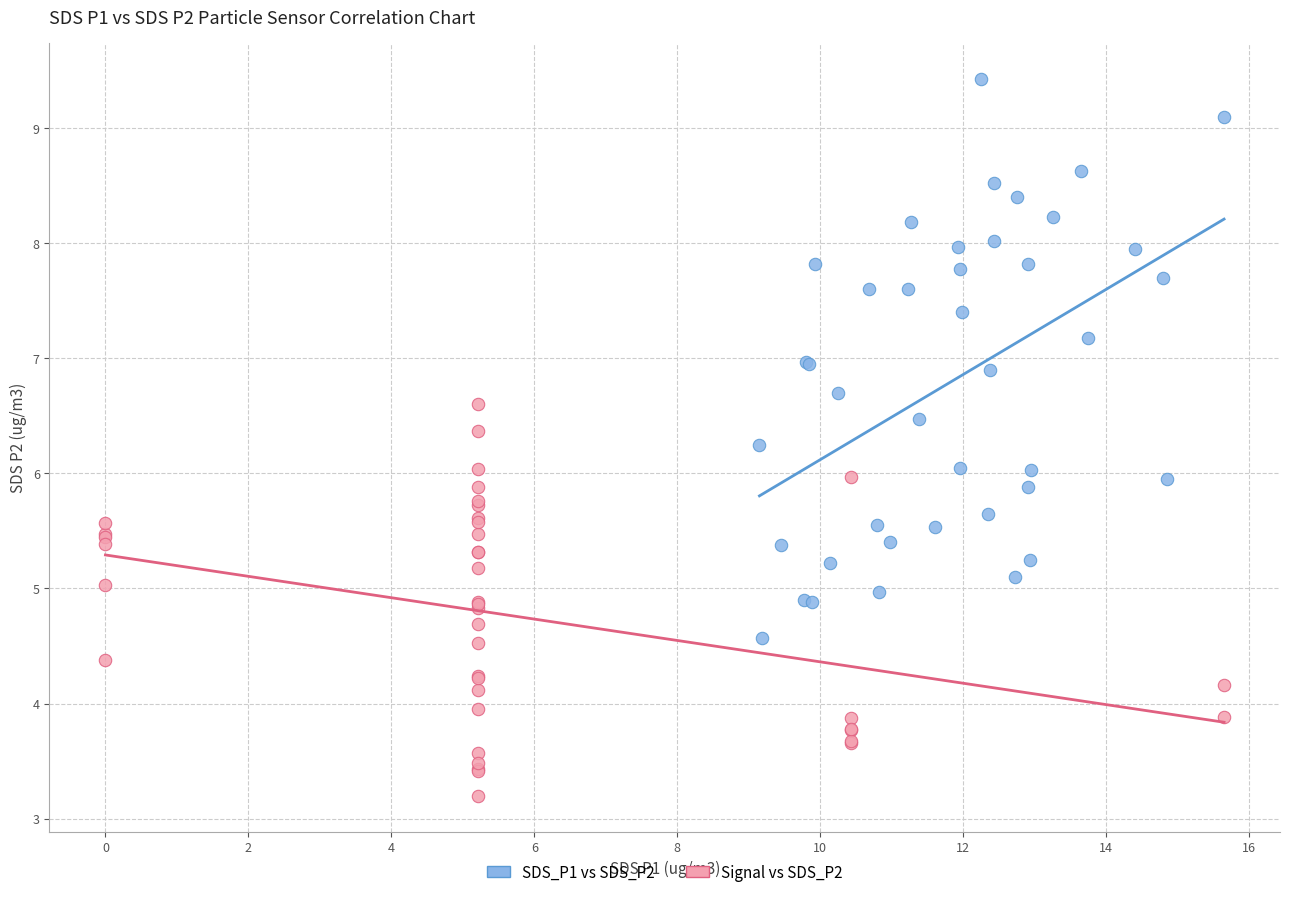

Which series contains the lowest Y value?

Signal vs SDS_P2